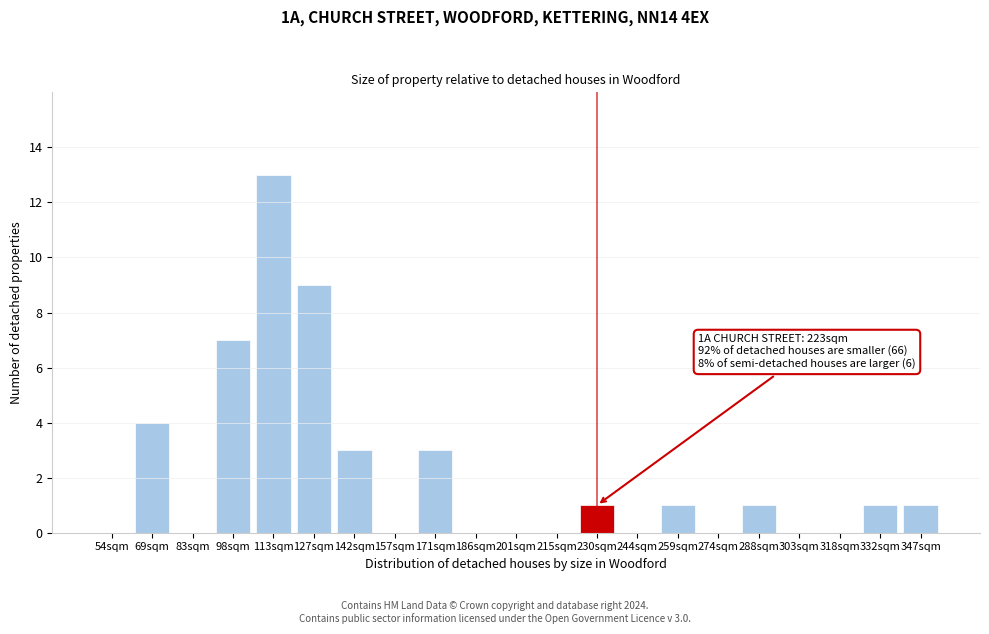

Reading right to left, transcribe all the data shown in this chart.

347sqm=1	332sqm=1	318sqm=0	303sqm=0	288sqm=1	274sqm=0	259sqm=1	244sqm=0	230sqm=1	215sqm=0	201sqm=0	186sqm=0	171sqm=3	157sqm=0	142sqm=3	127sqm=9	113sqm=13	98sqm=7	83sqm=0	69sqm=4	54sqm=0